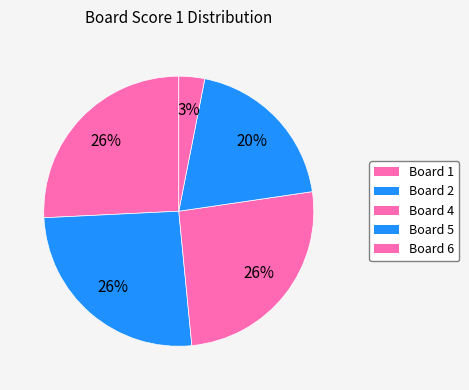

How many slices are in this pie chart?

5